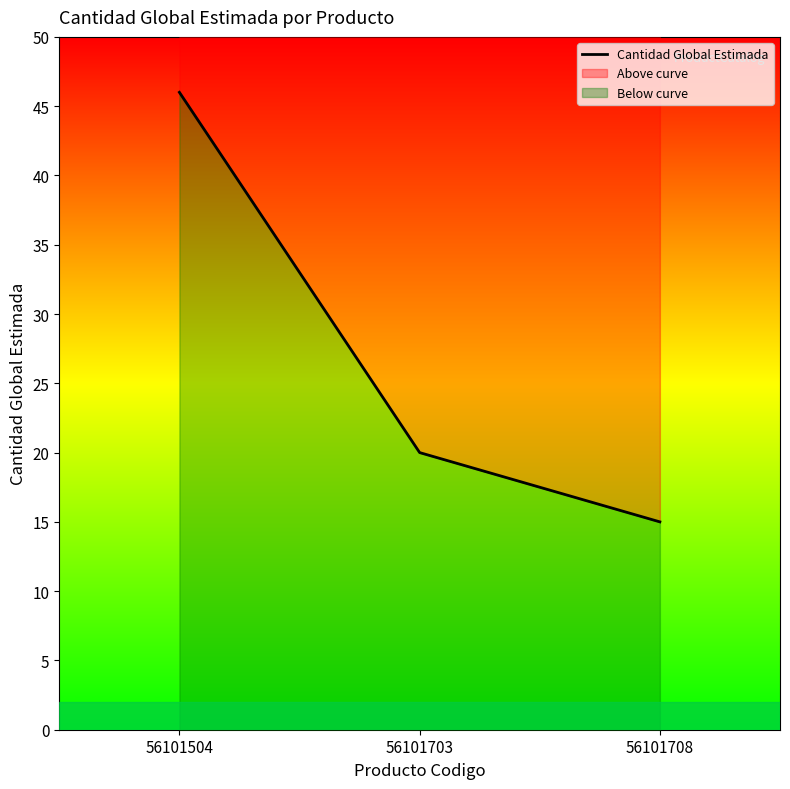

True or false: the data shows 46 at 56101504.

True